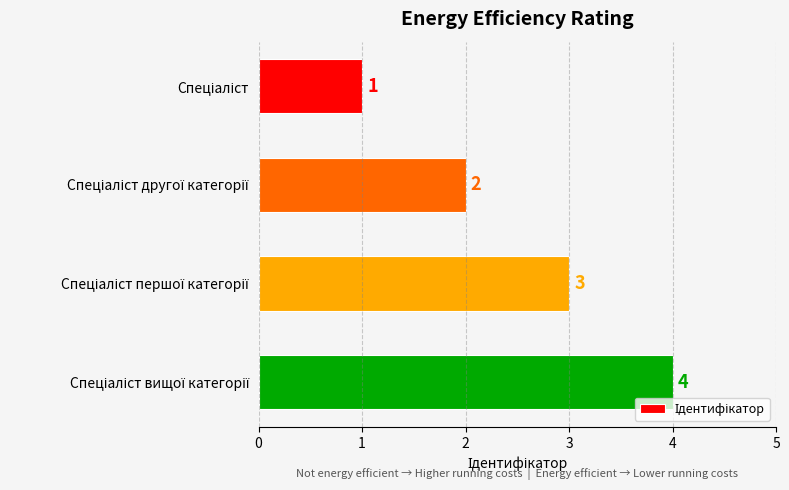

What is the difference between the maximum and minimum values?

3